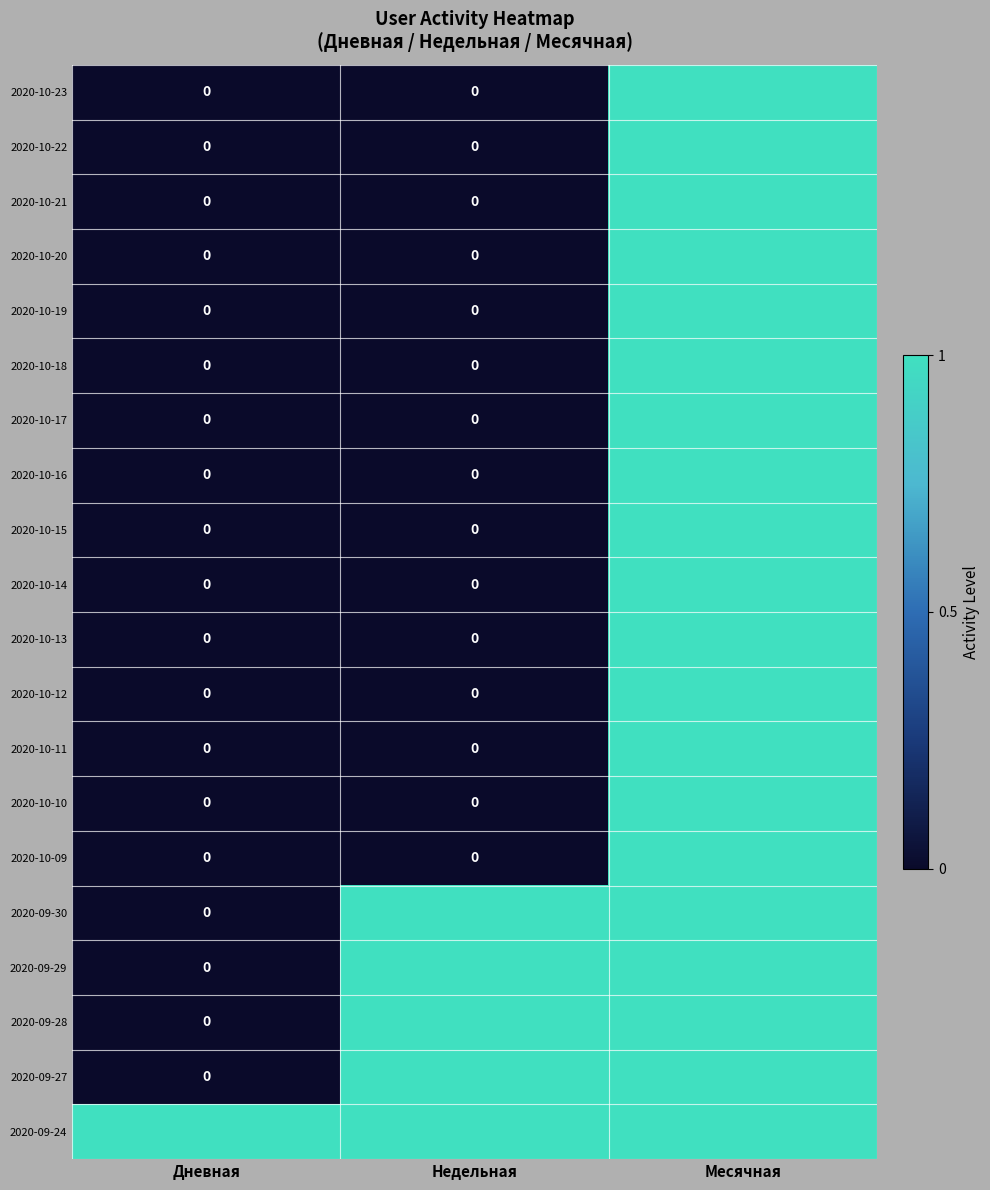

What is the total value across all series at Недельная?

5